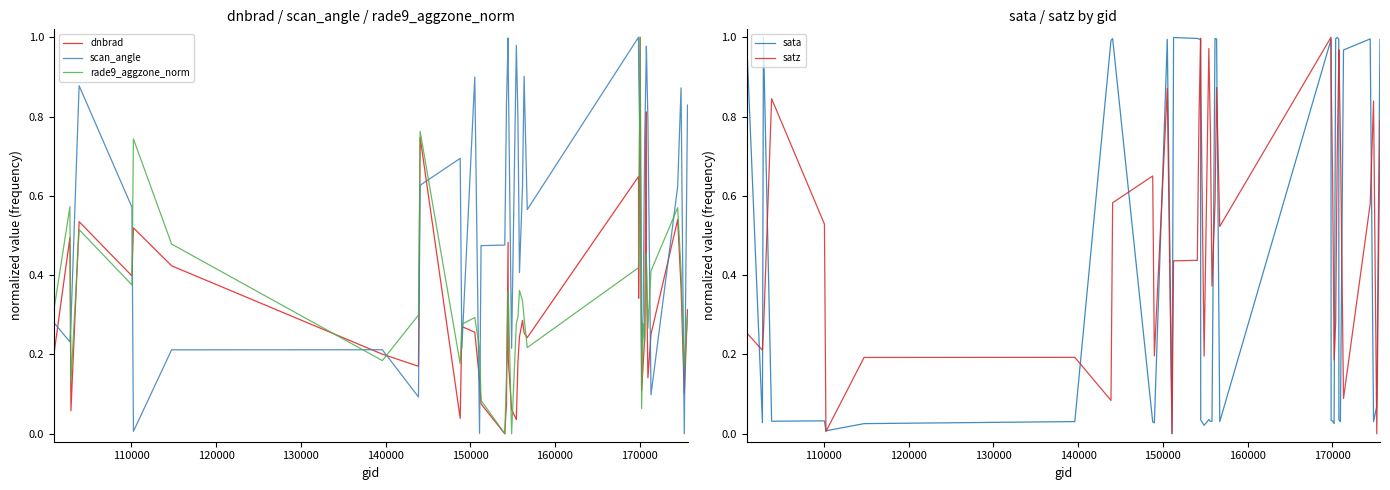

Is this an area chart (filled region under the line)?

No